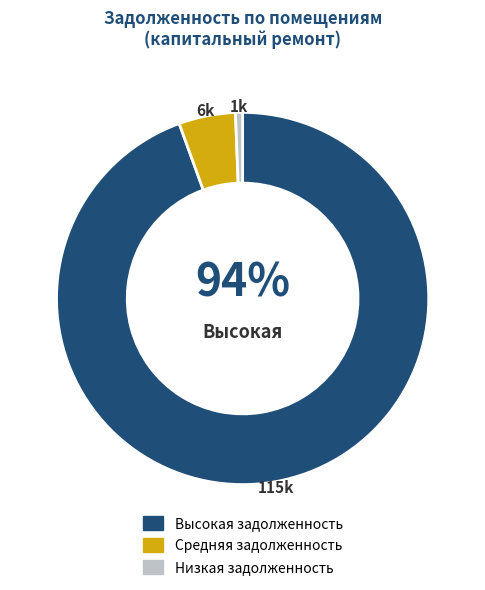

To the nearest percent, what is the average slice percentage?

33%